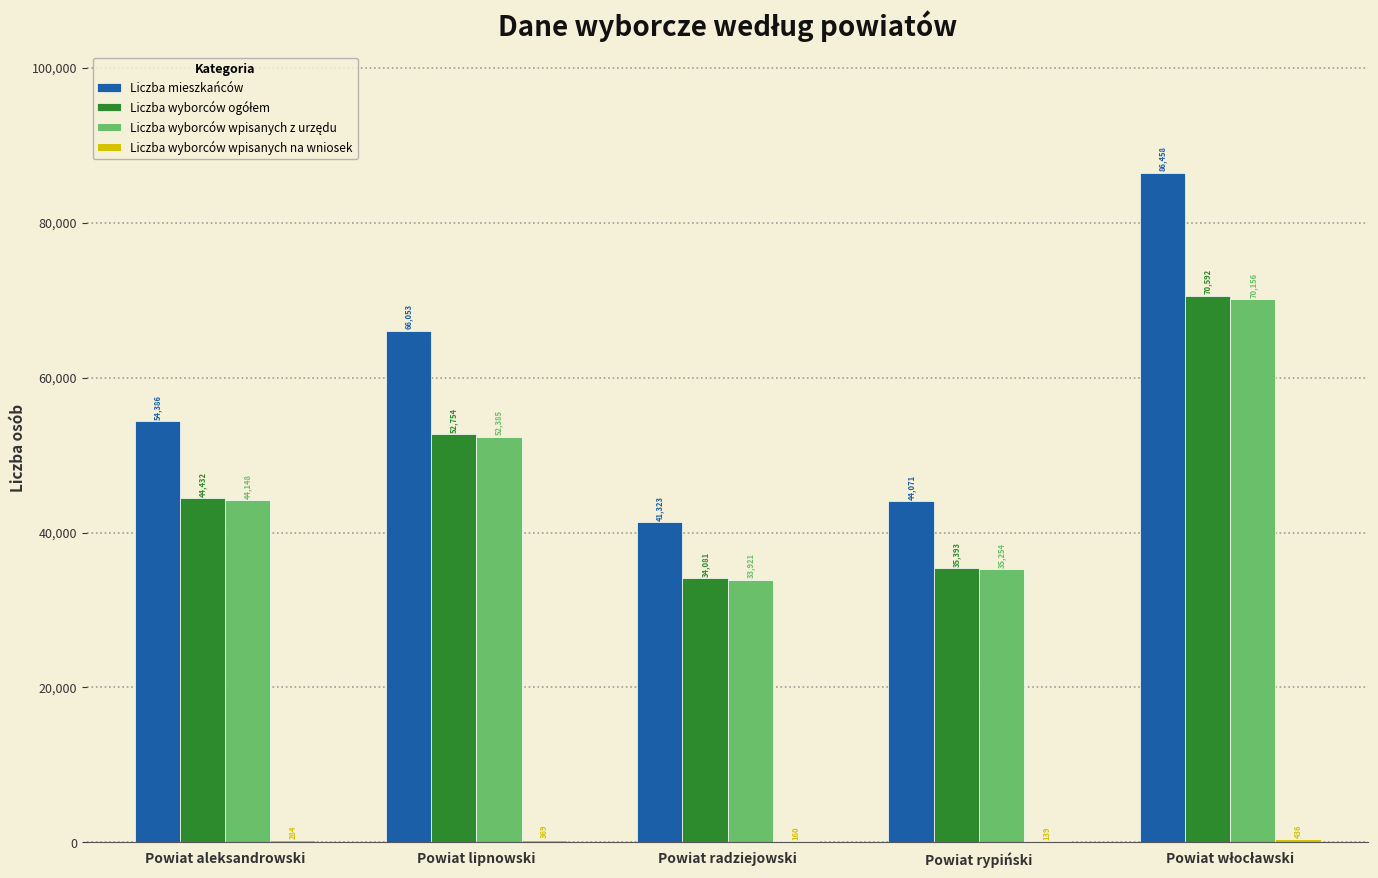

True or false: Liczba mieszkańców has a value of 44071 at Powiat rypiński.

True